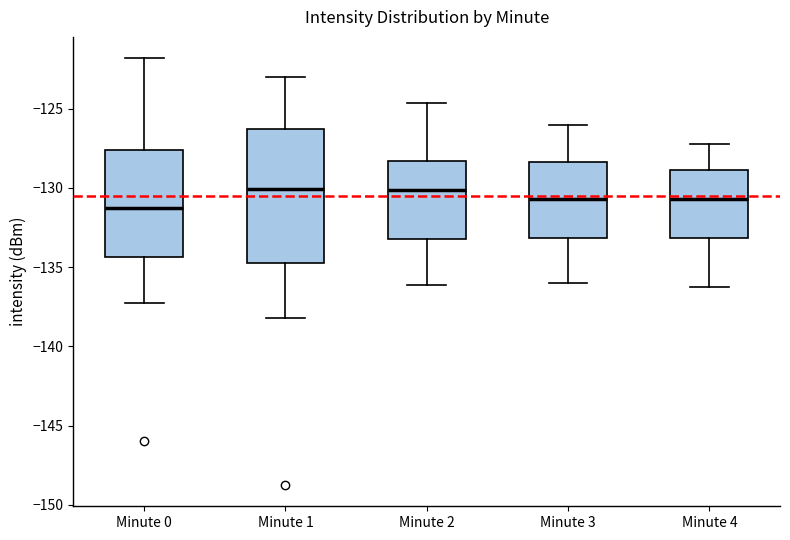

Reading left to right, transcribe this box plot: for each box, give where its median line is, the range the box spans, and where its two whiskers end, as read against the y-axis. The values are not printed on the chart, so give them approximately, as read against the axis.

Minute 0: median -131.0, box -134.5 to -127.5, whiskers -137.5 to -122.0
Minute 1: median -130.0, box -134.5 to -126.5, whiskers -138.0 to -123.0
Minute 2: median -130.0, box -133.0 to -128.5, whiskers -136.0 to -124.5
Minute 3: median -130.5, box -133.0 to -128.5, whiskers -136.0 to -126.0
Minute 4: median -130.5, box -133.0 to -129.0, whiskers -136.0 to -127.0